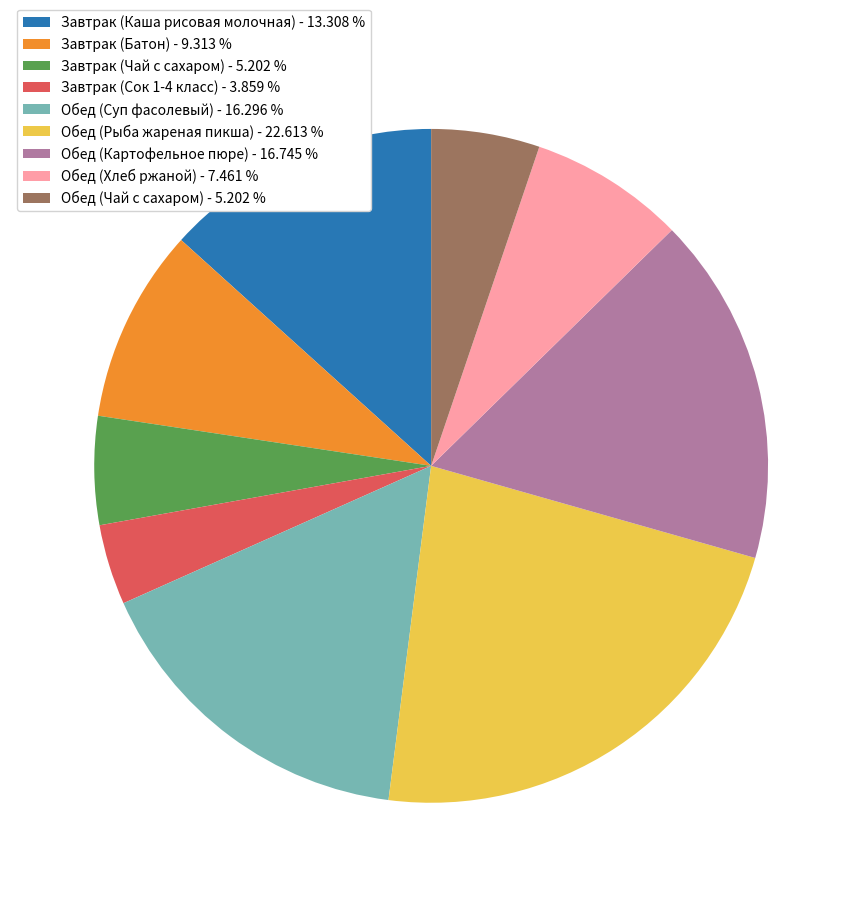

Between Обед (Чай с сахаром) - 5.202 % and Обед (Хлеб ржаной) - 7.461 %, which is larger?

Обед (Хлеб ржаной) - 7.461 %